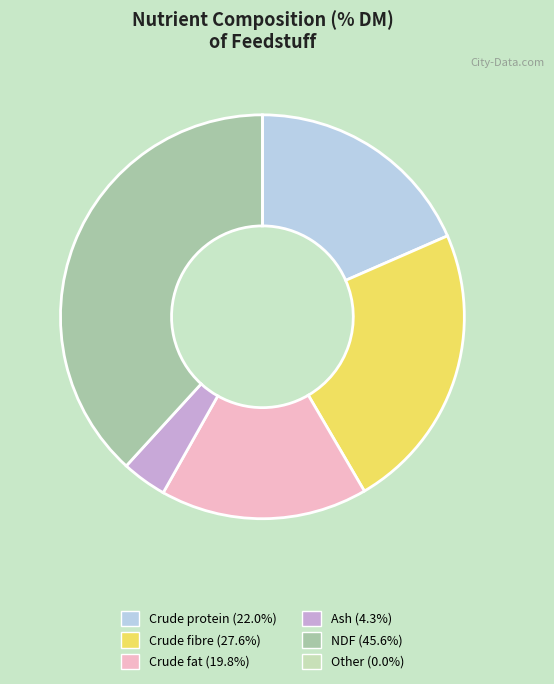

Is it true that NDF is 15% of the pie?

False